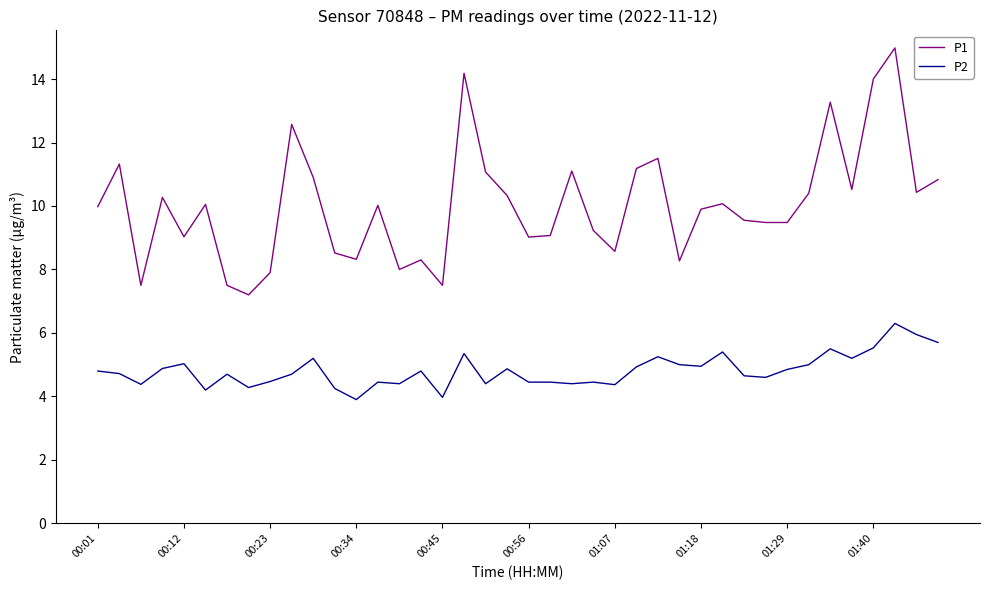

Which series has the widest spread of values?

P1